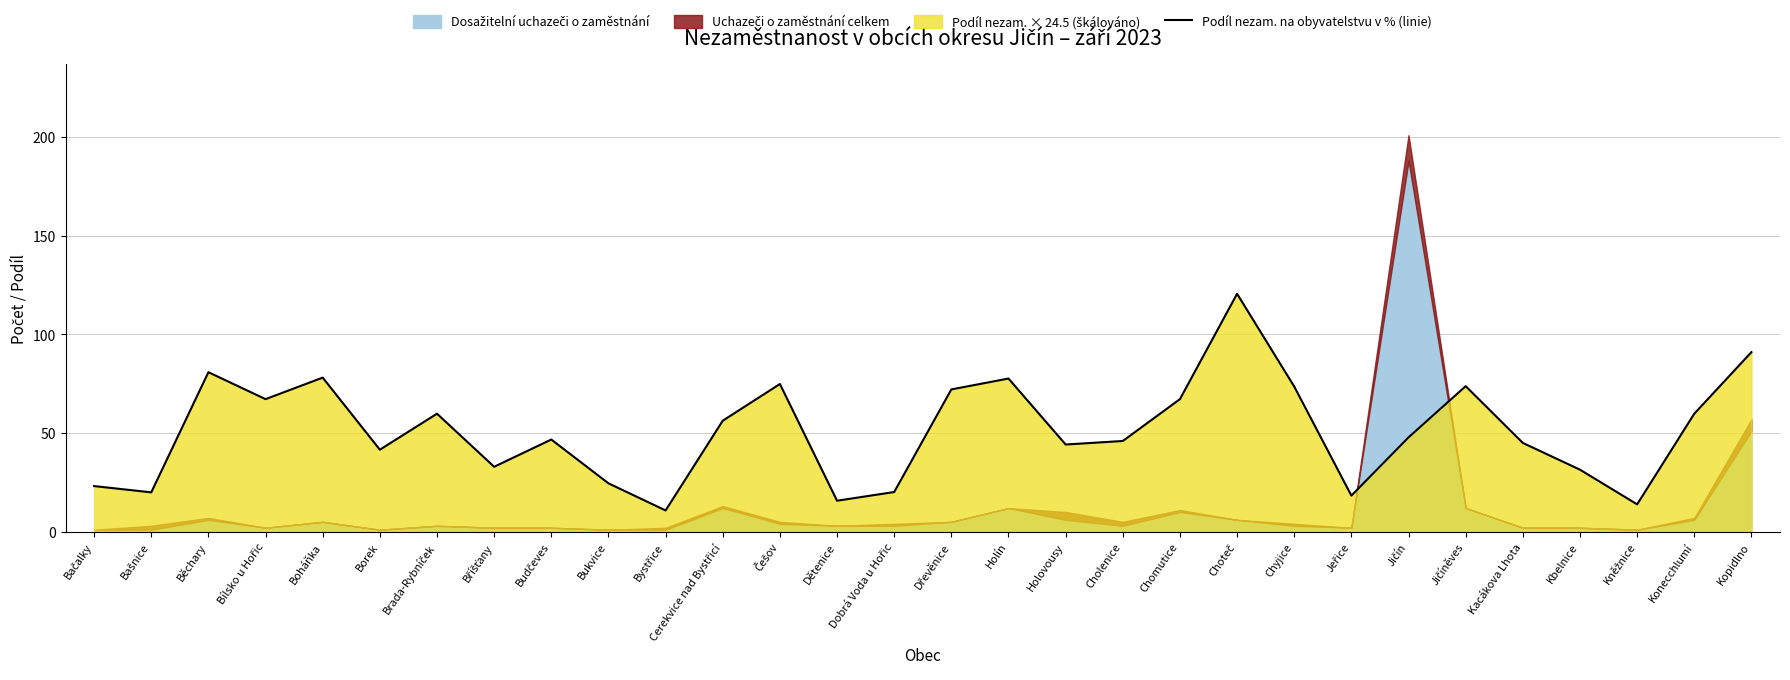

What position from the right is Chomutice?

11